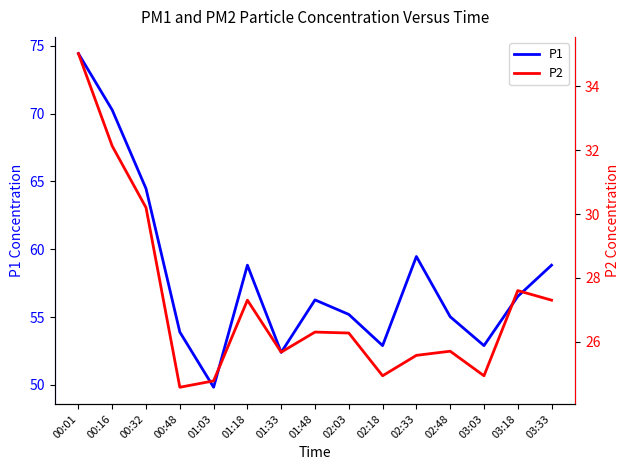

How many values in the P2 series exceed 26?

8